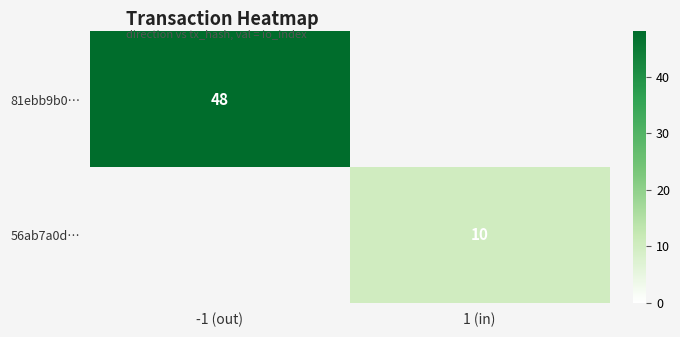

Is the value of 56ab7a0d… at 1 (in) greater than the value of 81ebb9b0… at -1 (out)?

No